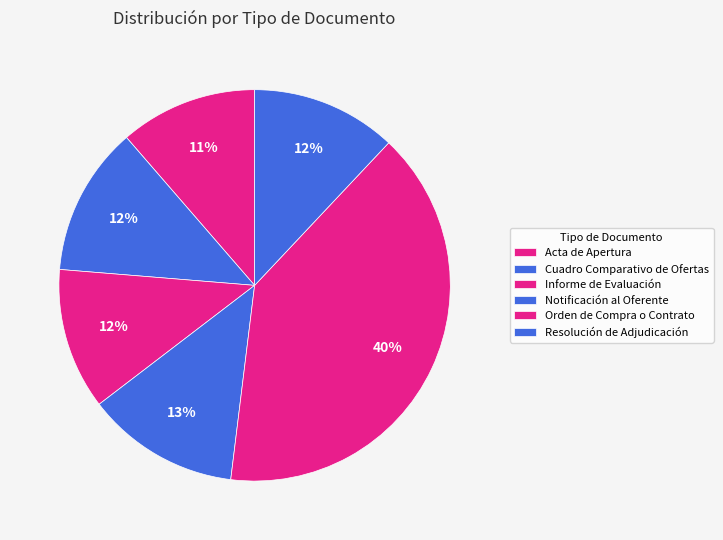

Is it true that Acta de Apertura is 1% of the pie?

False